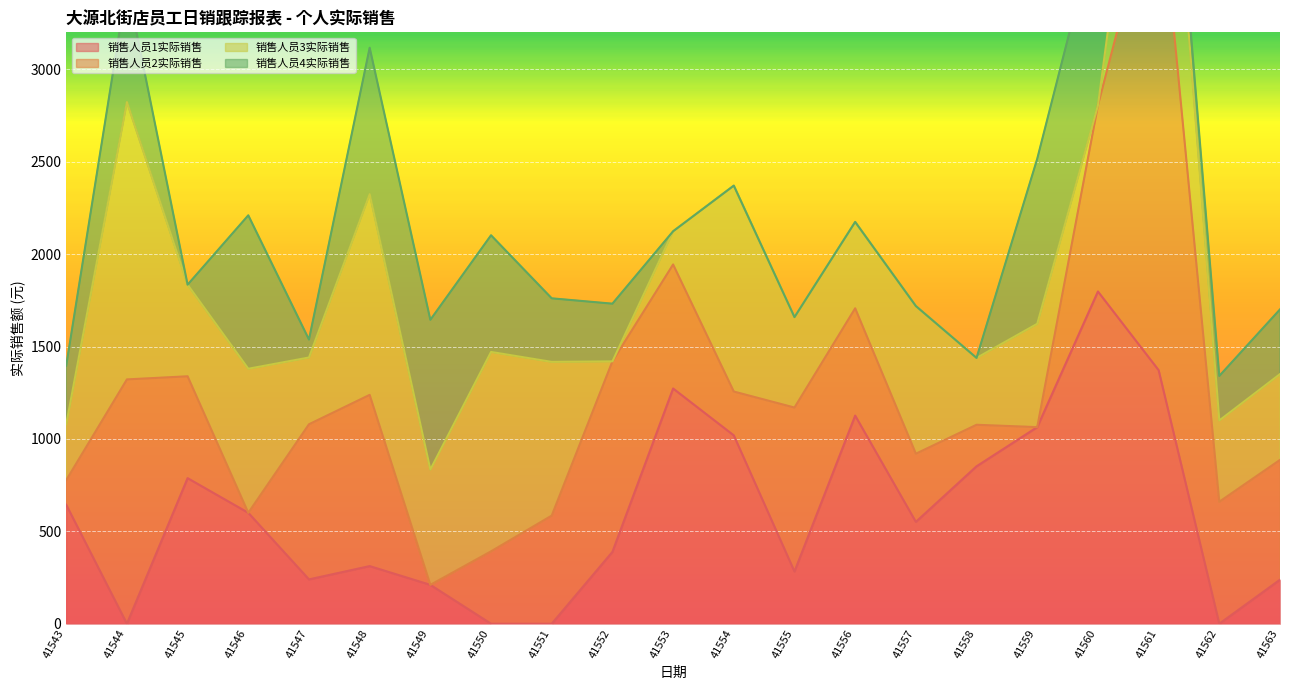

The 销售人员1实际销售 series shows 0.0 at 41551. True or false?

True